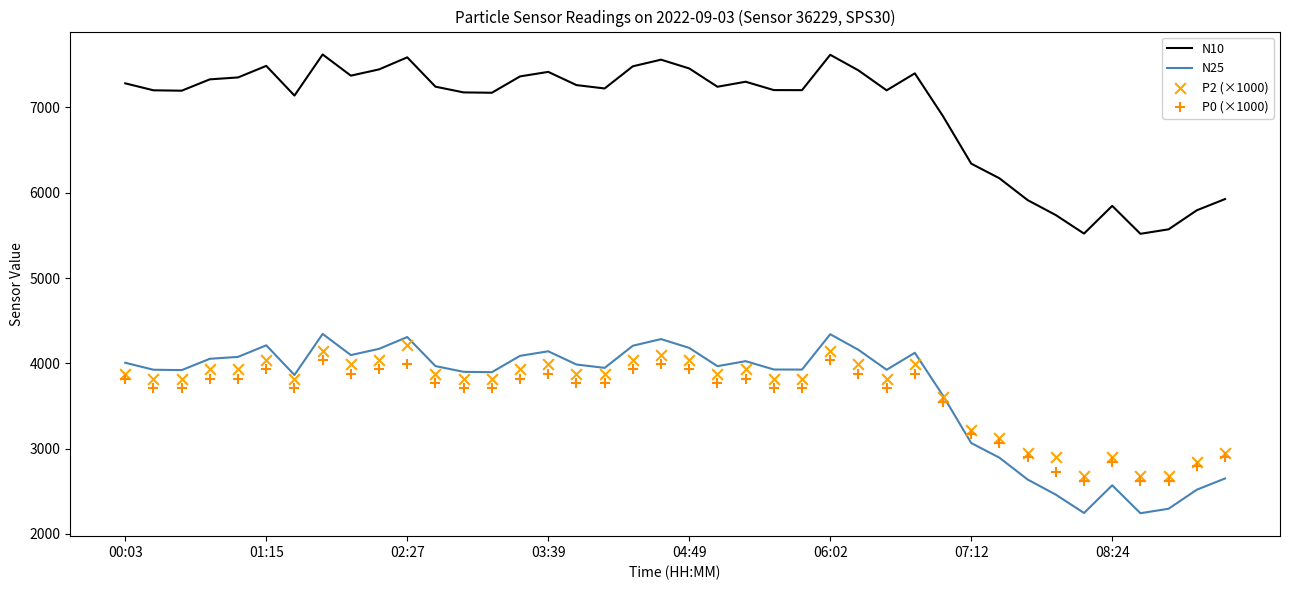

Which series contains the lowest Y value?

N25